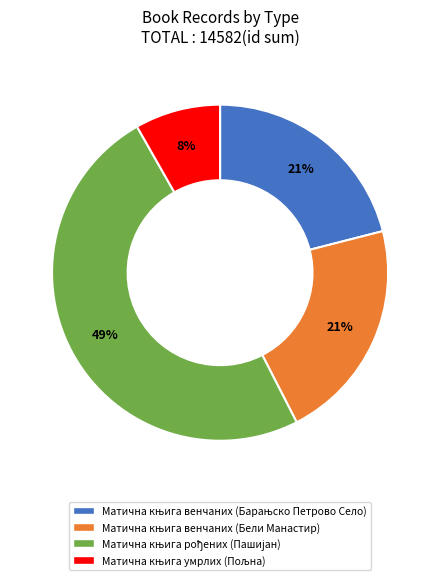

To the nearest percent, what is the difference between the largest and smallest slice percentages?

41%